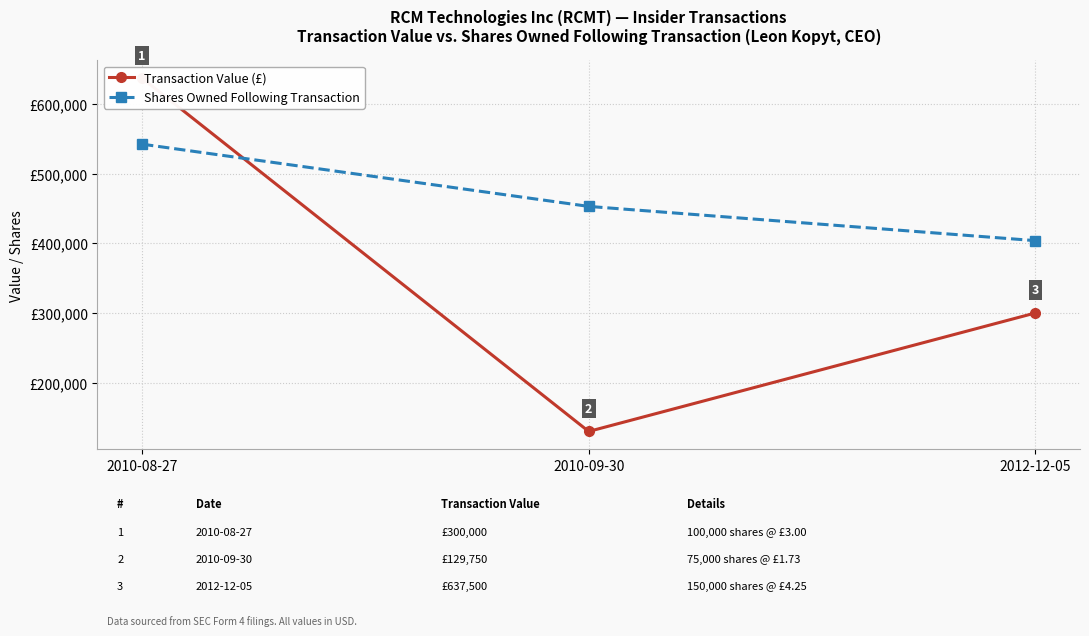

What is the spread (max minus min) of values at 2010-08-27?

94894